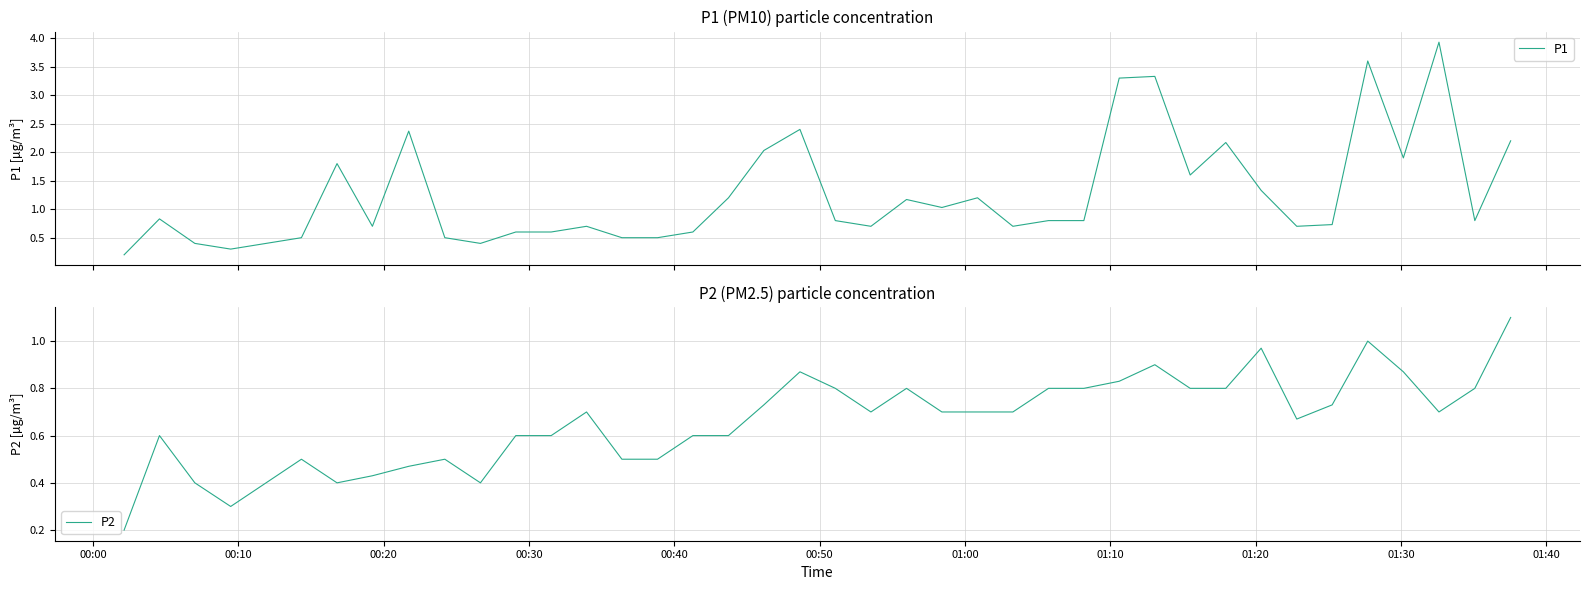

List the series in order of their peak value, lowest first.

P2, P1